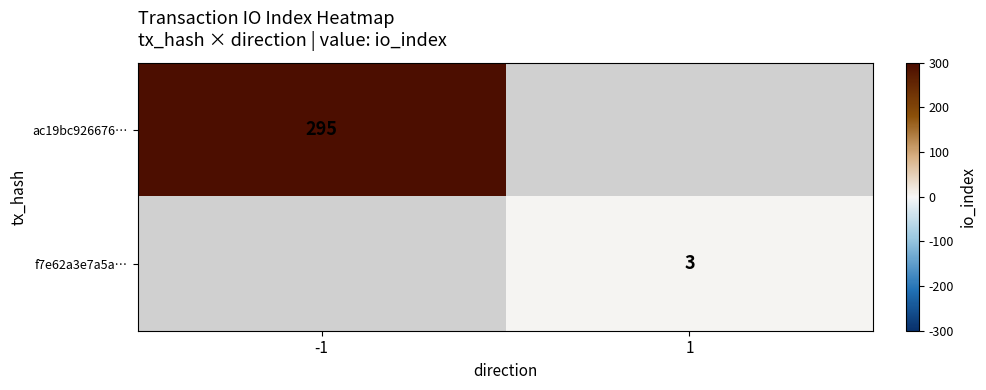

How many data points does each series have?

2